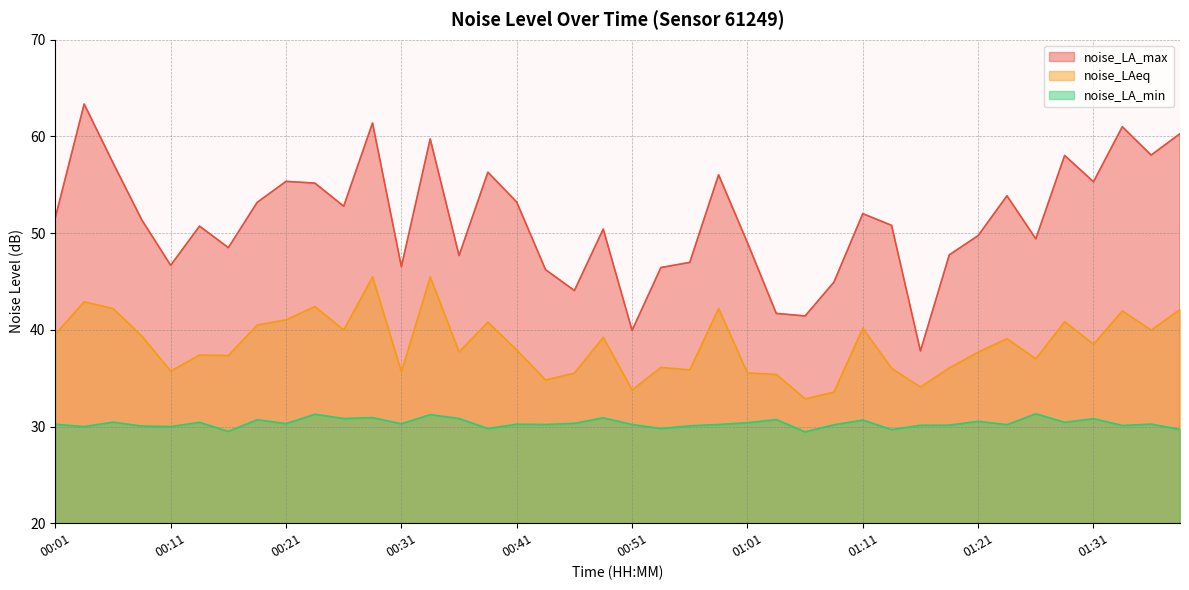

What value does the noise_LAeq series have at 01:21?

37.7